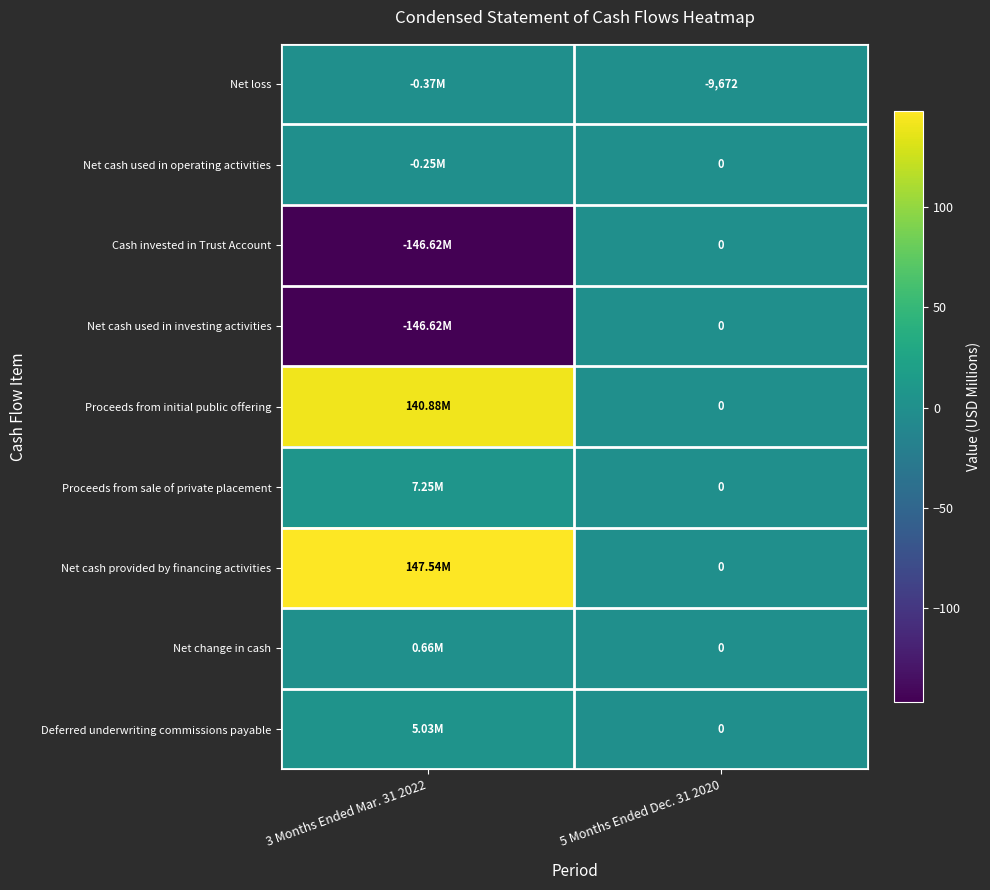

The Cash invested in Trust Account series shows -146.6 at 3 Months Ended Mar. 31 2022. True or false?

True